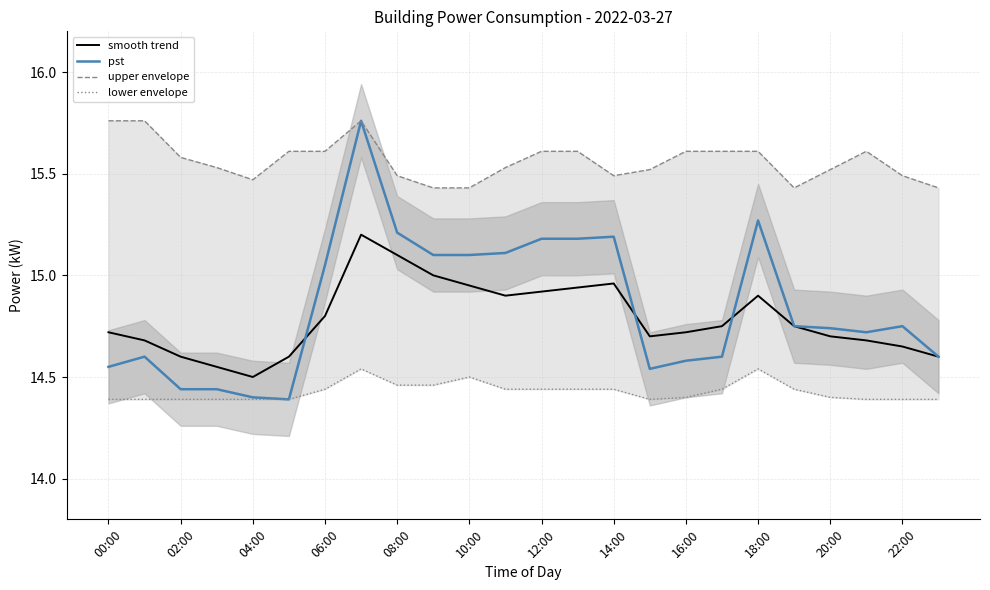

What is the difference between the maximum and minimum values in the pst series?

1.4